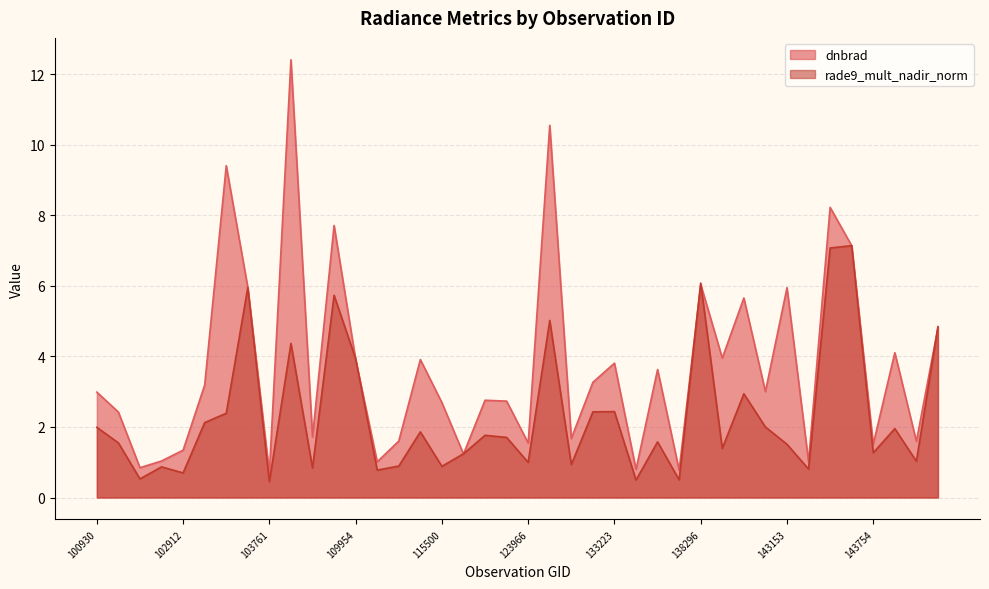

The dnbrad series shows 11.0 at 104355. True or false?

False